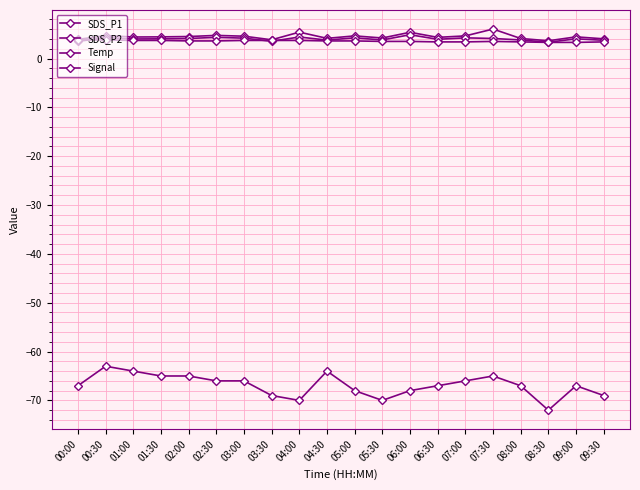

What is the maximum value for Temp?

3.8